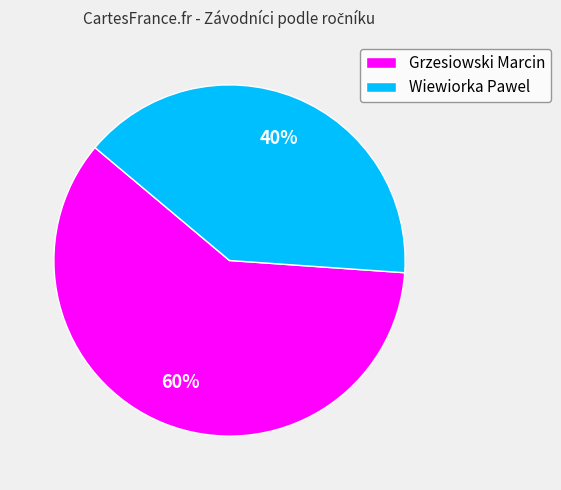

Rank the categories by value from lowest to highest.

Wiewiorka Pawel, Grzesiowski Marcin